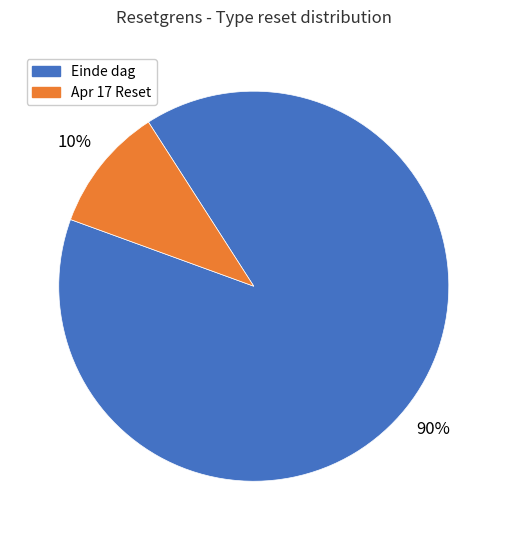

To the nearest percent, what is the average slice percentage?

50%